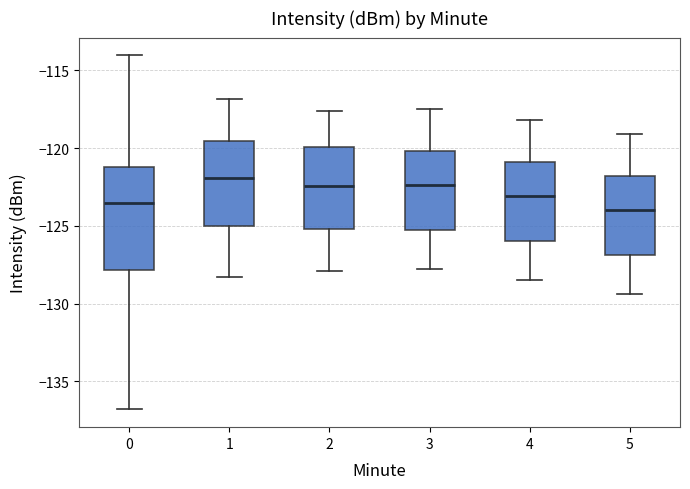

Reading left to right, read every box against the y-axis: the position of its median line, the range the box covers, and the ends of its whiskers. The values are not printed on the chart, so give them approximately, as read against the axis.

0: median -123.5, box -128.0 to -121.0, whiskers -137.0 to -114.0
1: median -122.0, box -125.0 to -119.5, whiskers -128.5 to -117.0
2: median -122.5, box -125.0 to -120.0, whiskers -128.0 to -117.5
3: median -122.5, box -125.0 to -120.0, whiskers -128.0 to -117.5
4: median -123.0, box -126.0 to -121.0, whiskers -128.5 to -118.0
5: median -124.0, box -127.0 to -122.0, whiskers -129.5 to -119.0